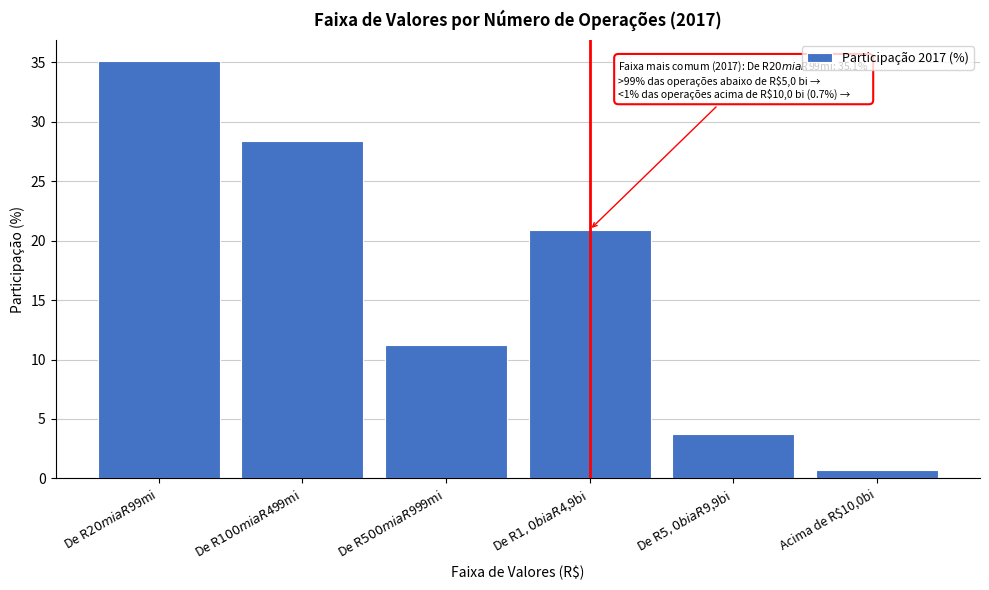

Reading right to left, extract all data points from this chart.

0.7	3.7	20.9	11.2	28.4	35.1